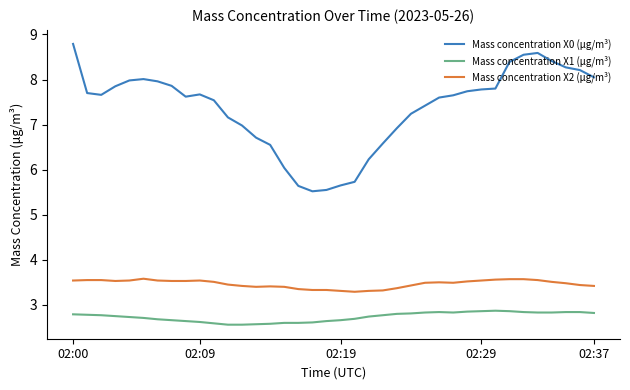

True or false: Mass concentration X0 (μg/m³) and Mass concentration X2 (μg/m³) intersect in this chart.

False